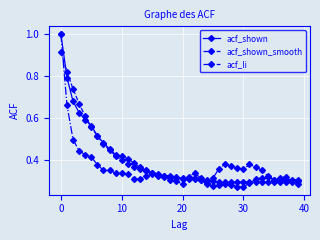

True or false: acf_li has more than 0 interior local peaks.

True